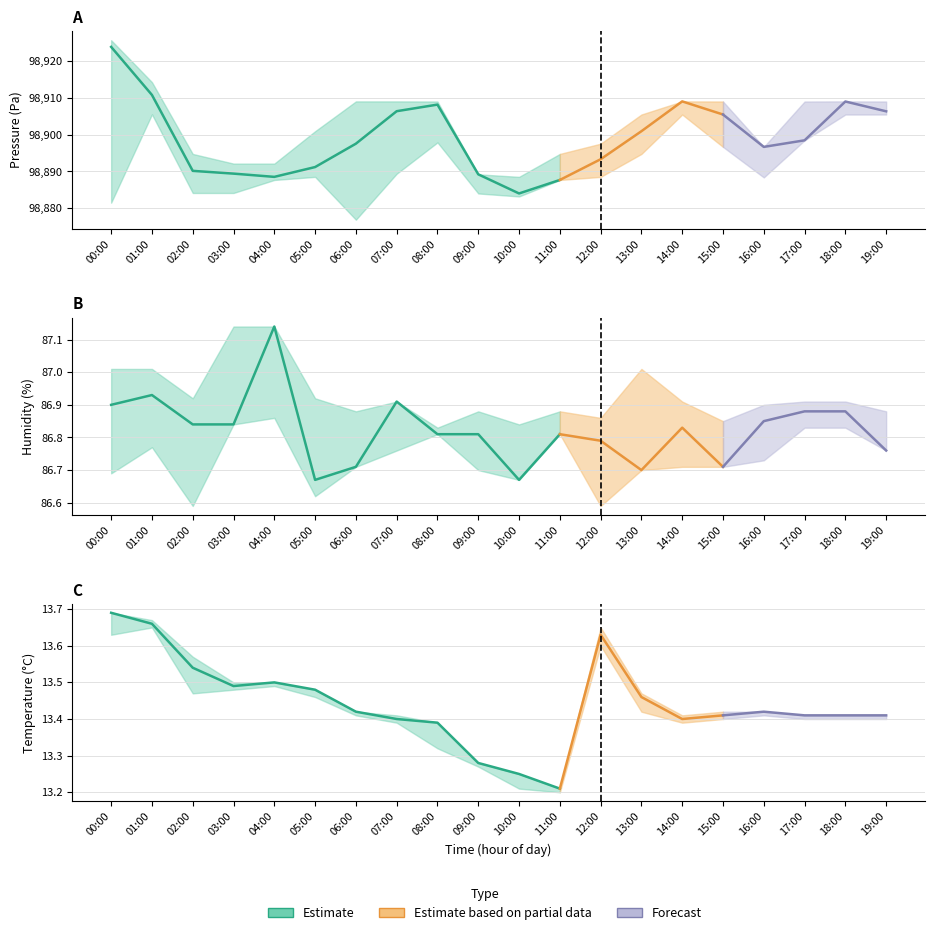

Reading right to left, extract all data points from this chart.

pressure: 98906.3	98909.0	98898.4	98896.7	98905.4	98909.0	98900.9	98893.3	98887.7	98884.0	98889.2	98908.1	98906.3	98897.5	98891.2	98888.5	98889.4	98890.2	98910.8	98923.8
temperature: 13.4	13.4	13.4	13.4	13.4	13.4	13.5	13.6	13.2	13.2	13.3	13.4	13.4	13.4	13.5	13.5	13.5	13.5	13.7	13.7
humidity: 86.8	86.9	86.9	86.8	86.7	86.8	86.7	86.8	86.8	86.7	86.8	86.8	86.9	86.7	86.7	87.1	86.8	86.8	86.9	86.9